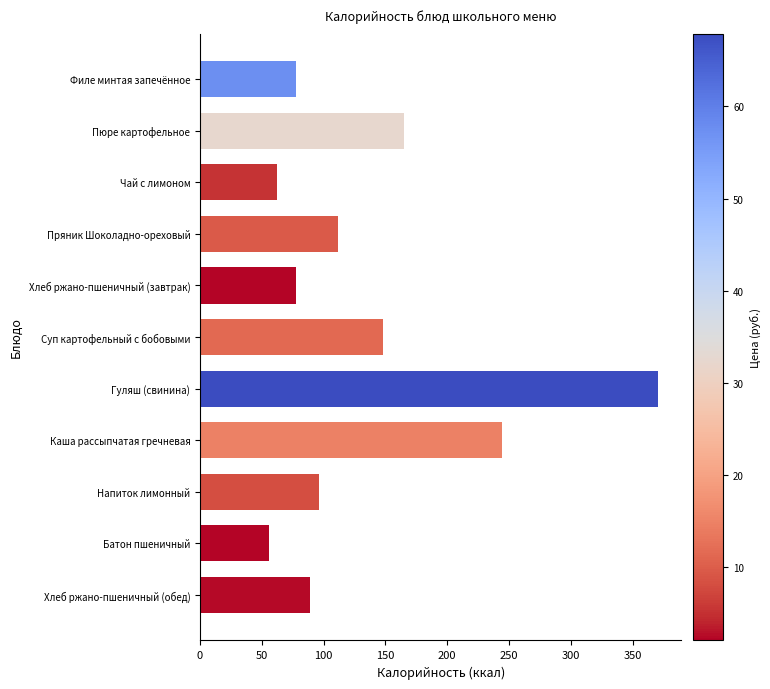

What is the change in value from Пюре картофельное to Каша рассыпчатая гречневая?

+79